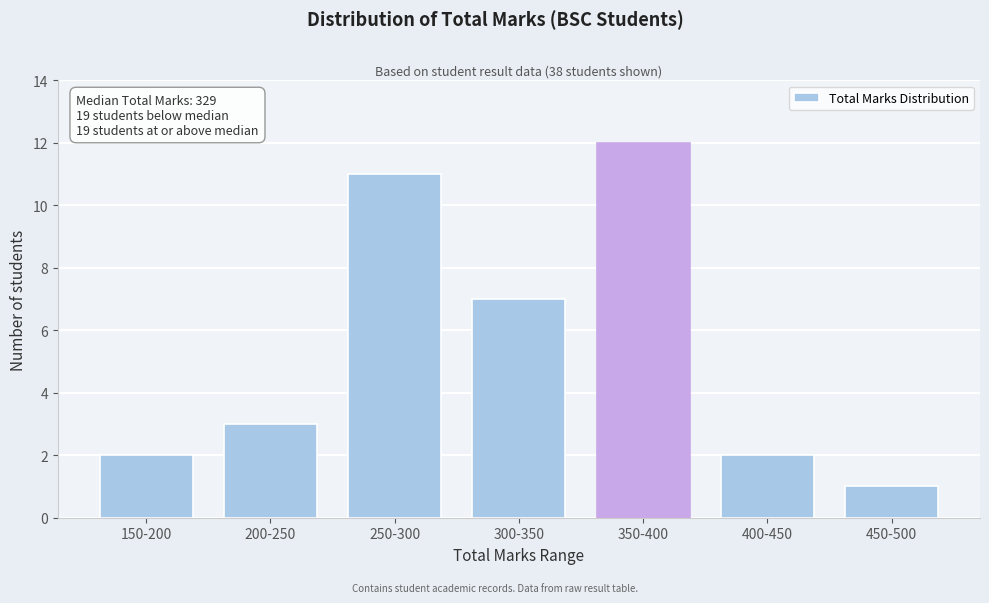

Reading left to right, transcribe all the data shown in this chart.

150-200=2	200-250=3	250-300=11	300-350=7	350-400=12	400-450=2	450-500=1